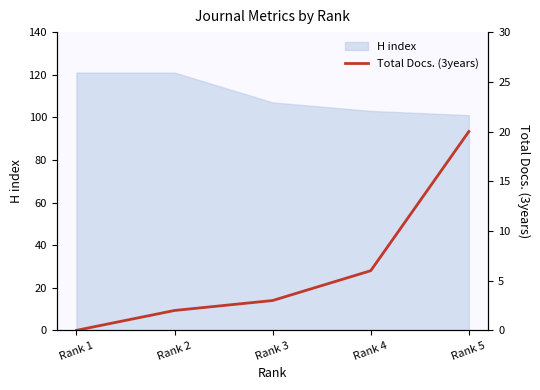

At which label is H index closest to 111?

Rank 3